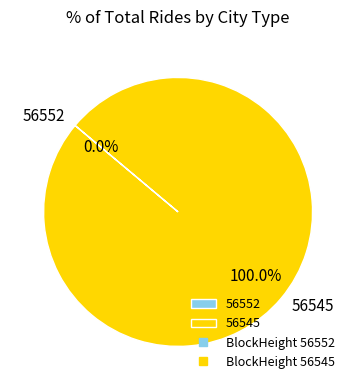

To the nearest percent, what is the combined percentage of 56545 and 56552?

100%